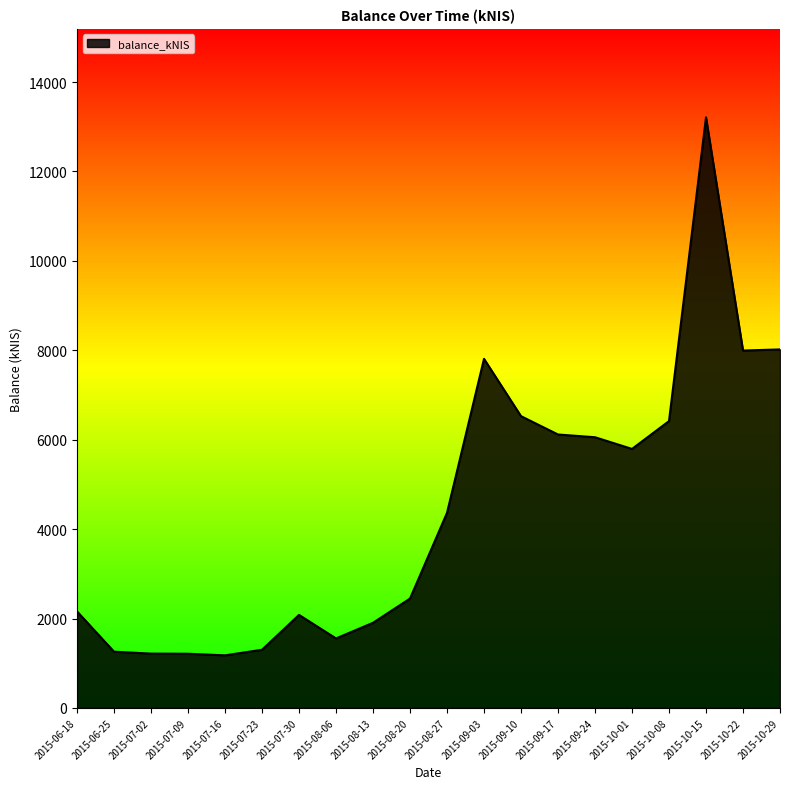

At which category does the chart reach its peak across all series?

2015-10-15